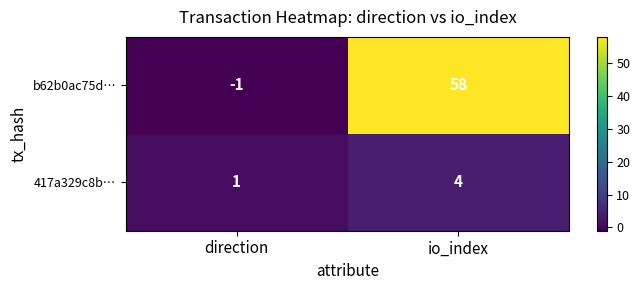

Which series has the largest total across all categories?

b62b0ac75d…